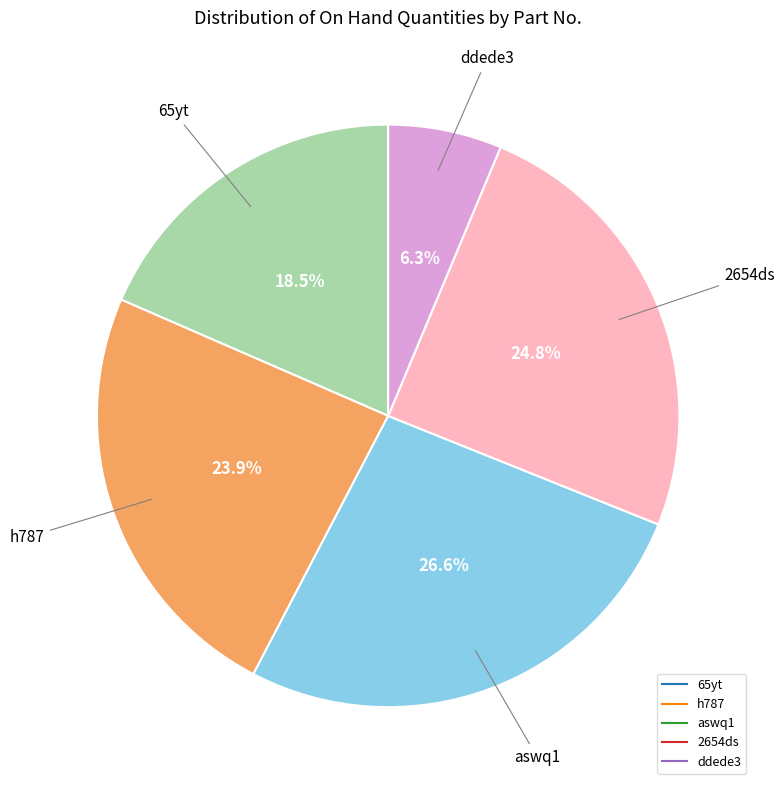

The aswq1 slice represents 12% of the pie. True or false?

False